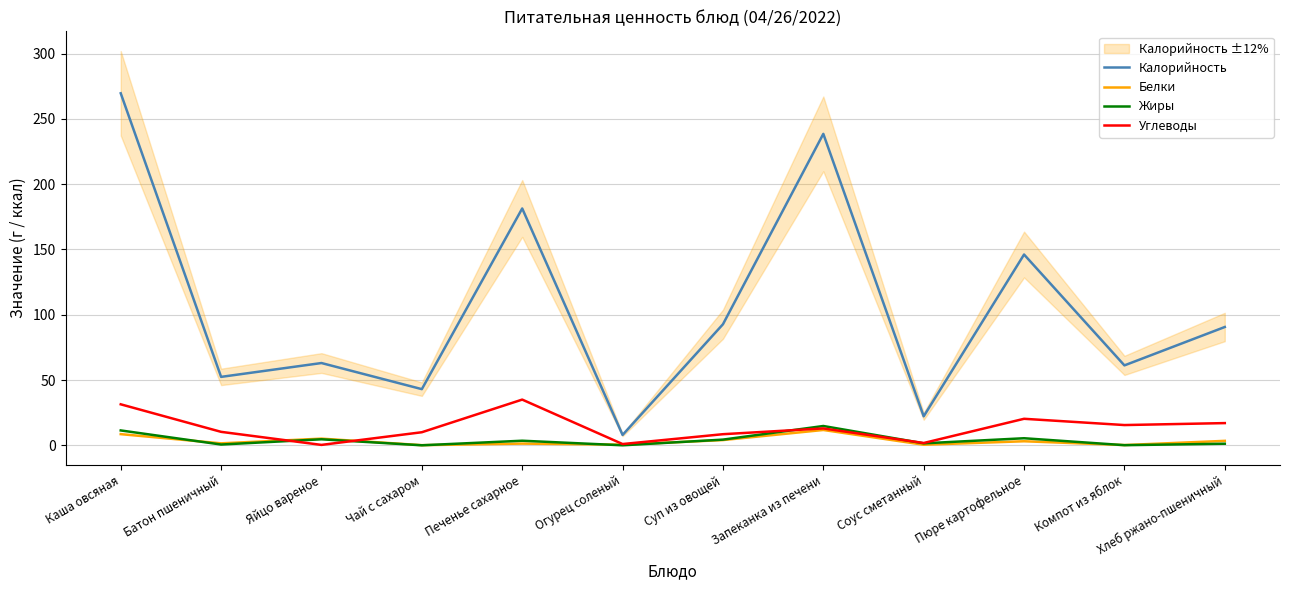

At which category does the chart reach its peak across all series?

Каша овсяная